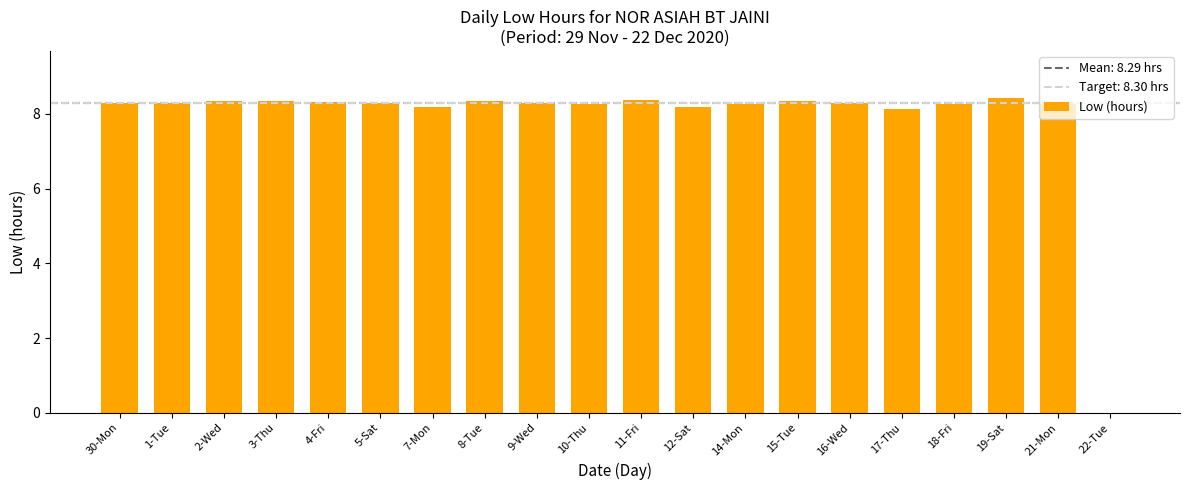

What is the ratio of the value at 30-Mon to the value at 3-Thu?

1.0